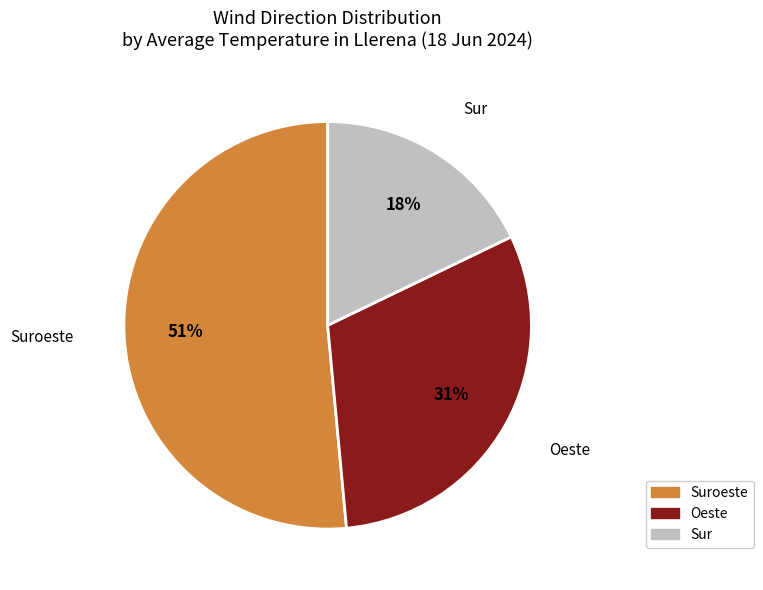

Does any single category account for the majority?

Yes